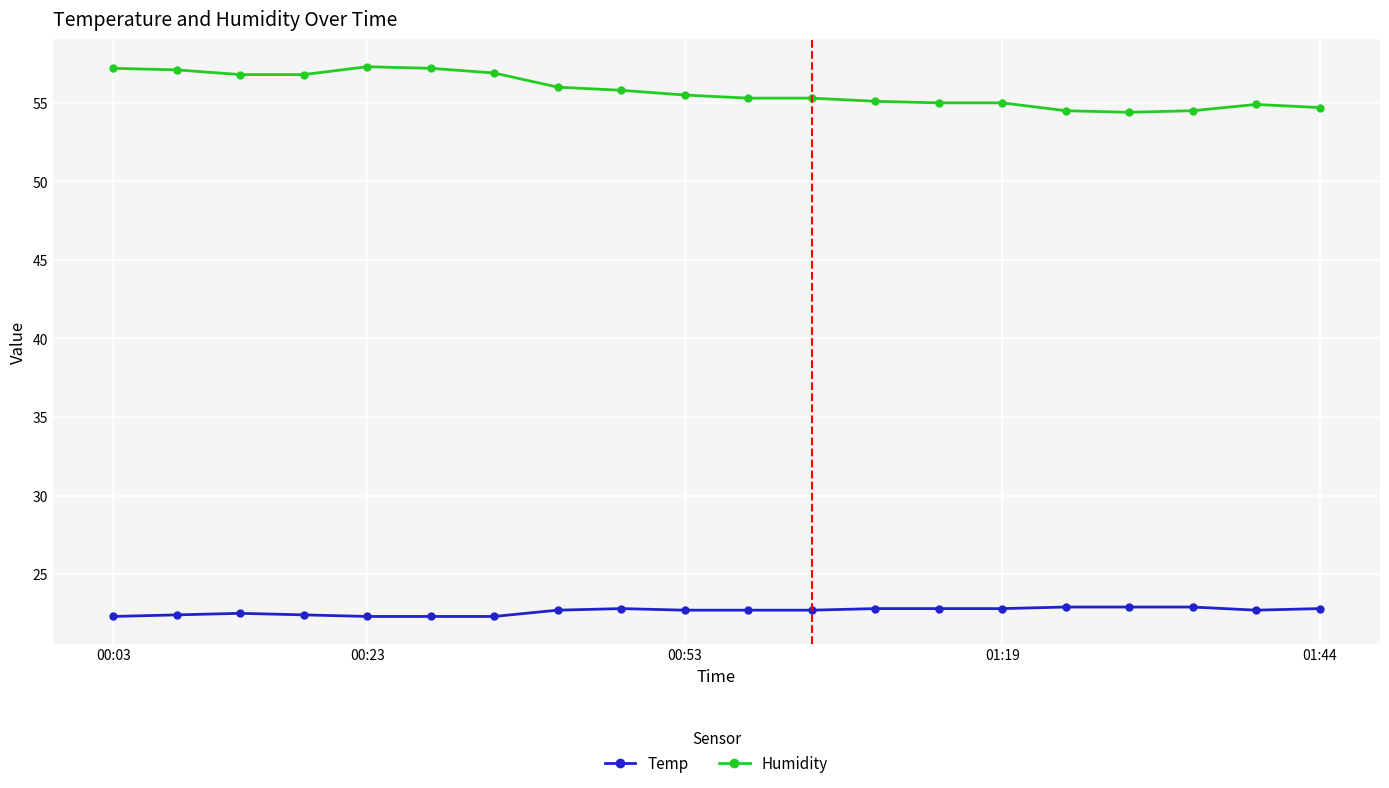

What is the value of the Humidity point at the 11th from the left?

55.3